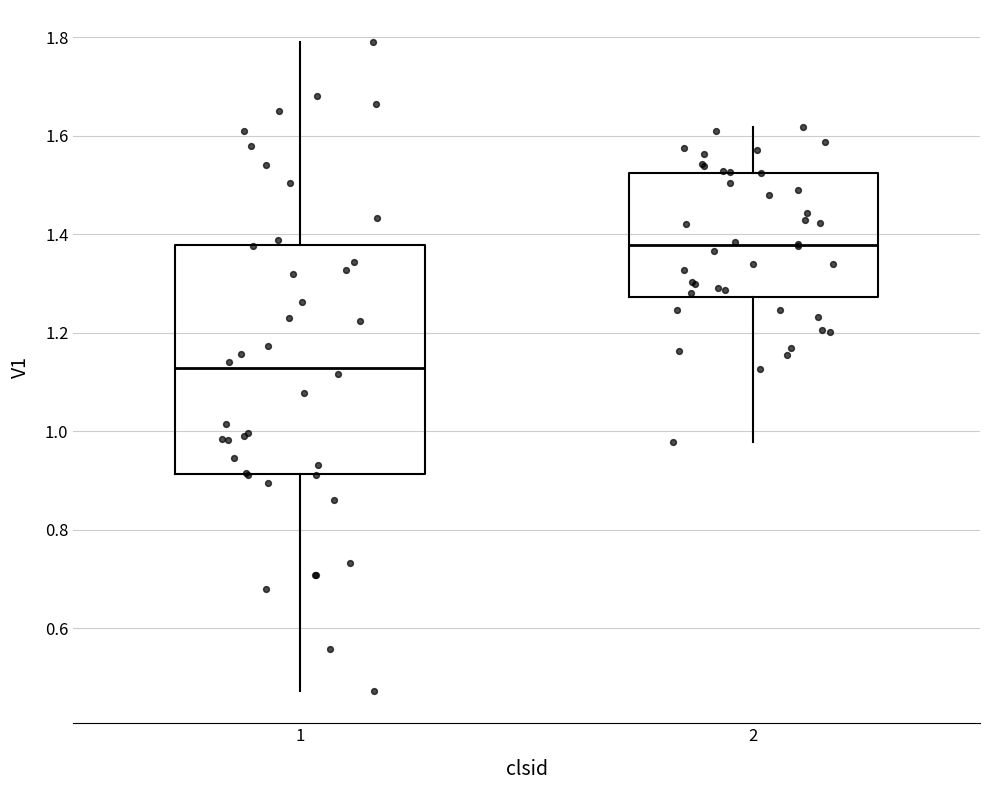

Reading left to right, read every box against the y-axis: the position of its median line, the range the box covers, and the ends of its whiskers. The values are not printed on the chart, so give them approximately, as read against the axis.

1: median 1.12, box 0.92 to 1.38, whiskers 0.48 to 1.78
2: median 1.38, box 1.28 to 1.52, whiskers 0.98 to 1.62